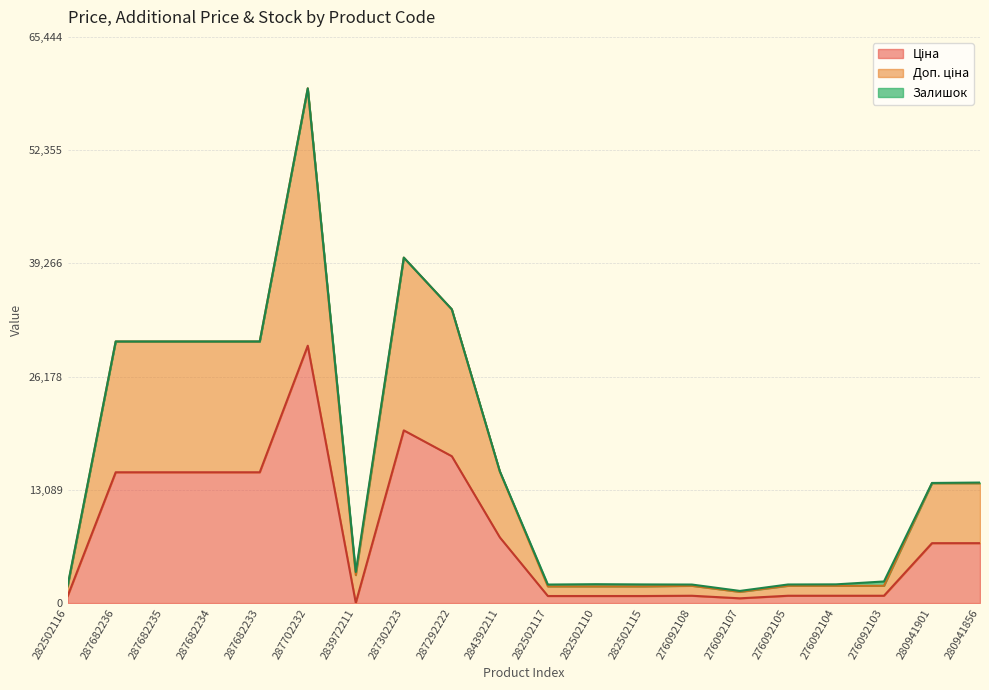

In Ціна, how many points are lower than both neighbors (excluding endpoints)?

2